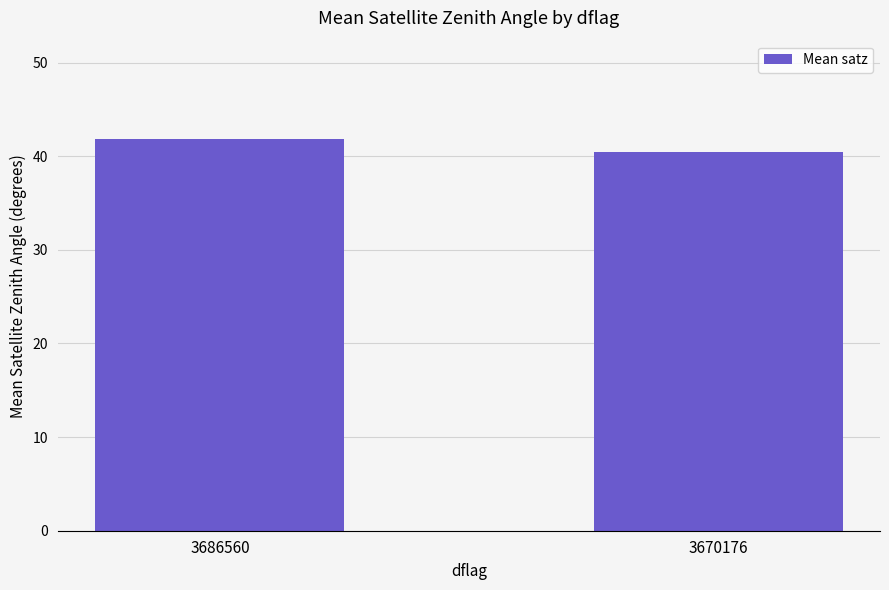

List the labels in order of value, largest first.

3686560, 3670176